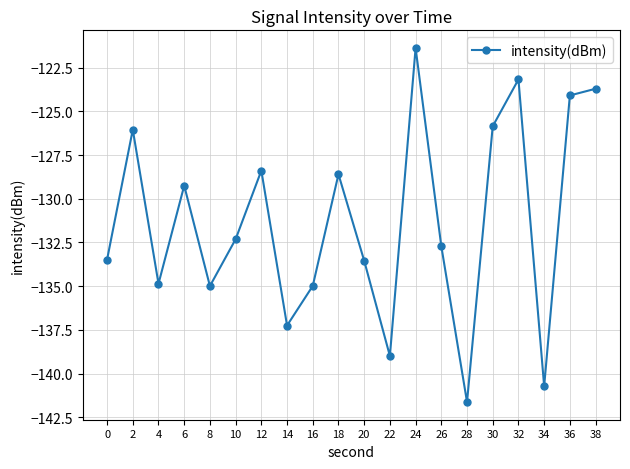

Reading left to right, list all the values displayed in this chart.

0=-133.5	2=-126.0	4=-134.9	6=-129.2	8=-135.0	10=-132.3	12=-128.4	14=-137.3	16=-135.0	18=-128.6	20=-133.5	22=-139.0	24=-121.4	26=-132.7	28=-141.6	30=-125.8	32=-123.2	34=-140.7	36=-124.1	38=-123.7